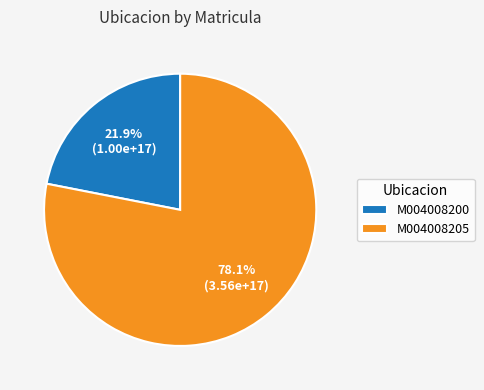

What is the largest slice in the pie chart?

M004008205